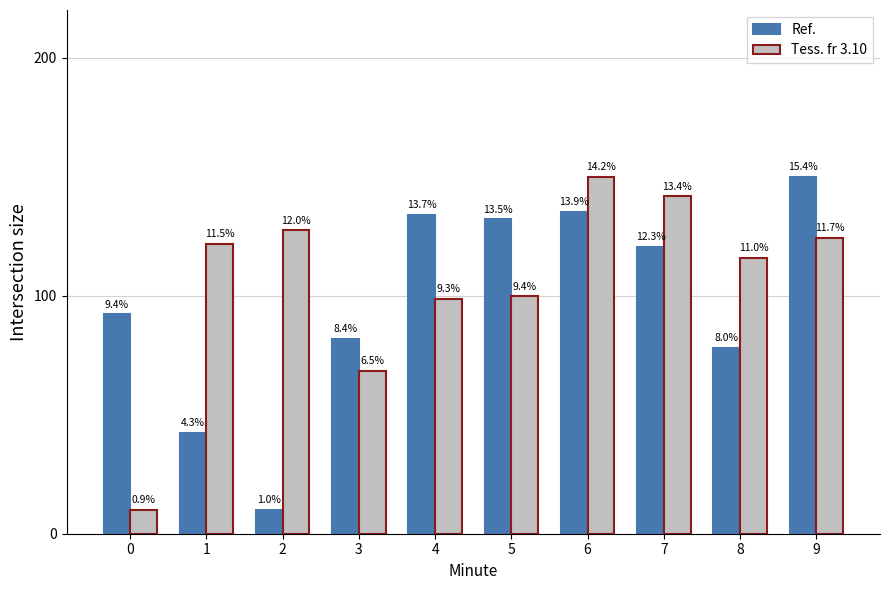

True or false: Ref. has a value of 10.0 at 2.

True